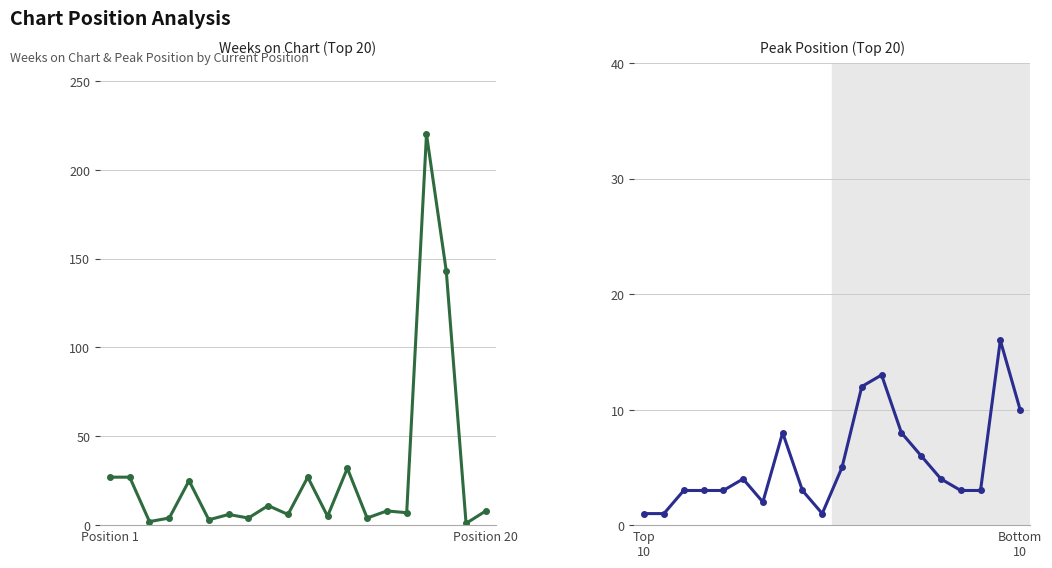

Reading left to right, list all the values displayed in this chart.

Weeks on Chart: 27	27	2	4	25	3	6	4	11	6	27	5	32	4	8	7	220	143	1	8
Peak Position: 1	1	3	3	3	4	2	8	3	1	5	12	13	8	6	4	3	3	16	10